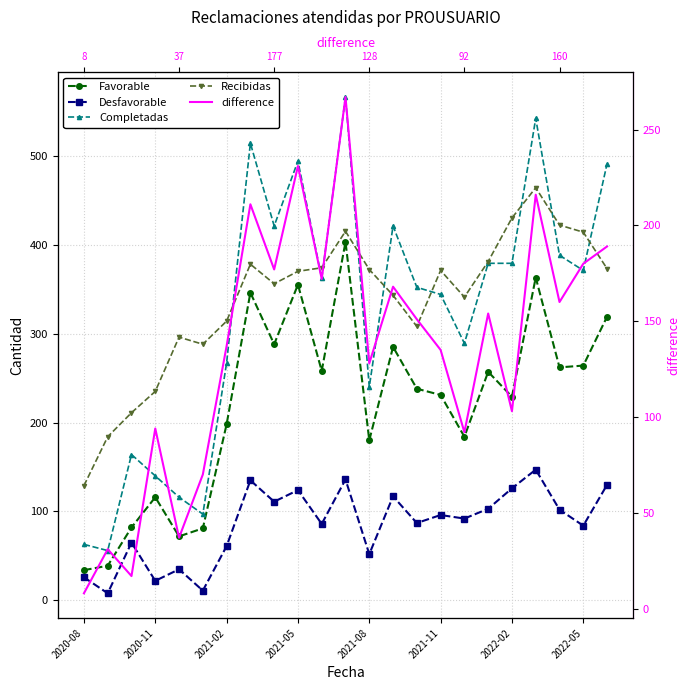

What is the difference between the Favorable values at 8 and 14?

50